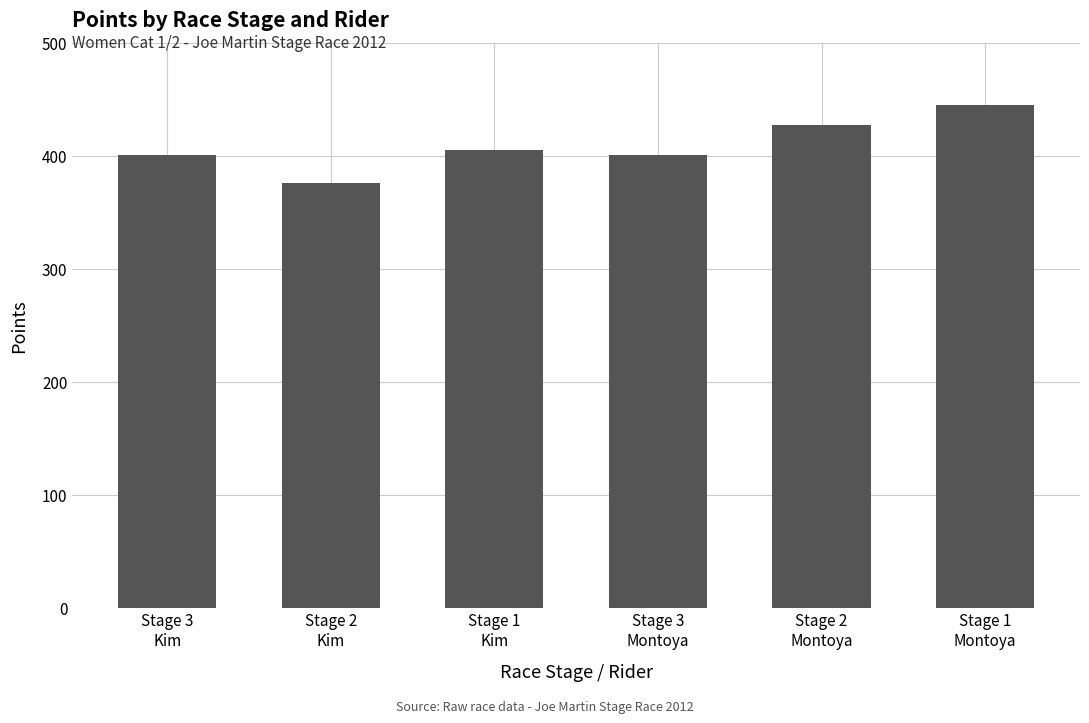

Where is the data nearest to the value 410?

Stage 1
Kim